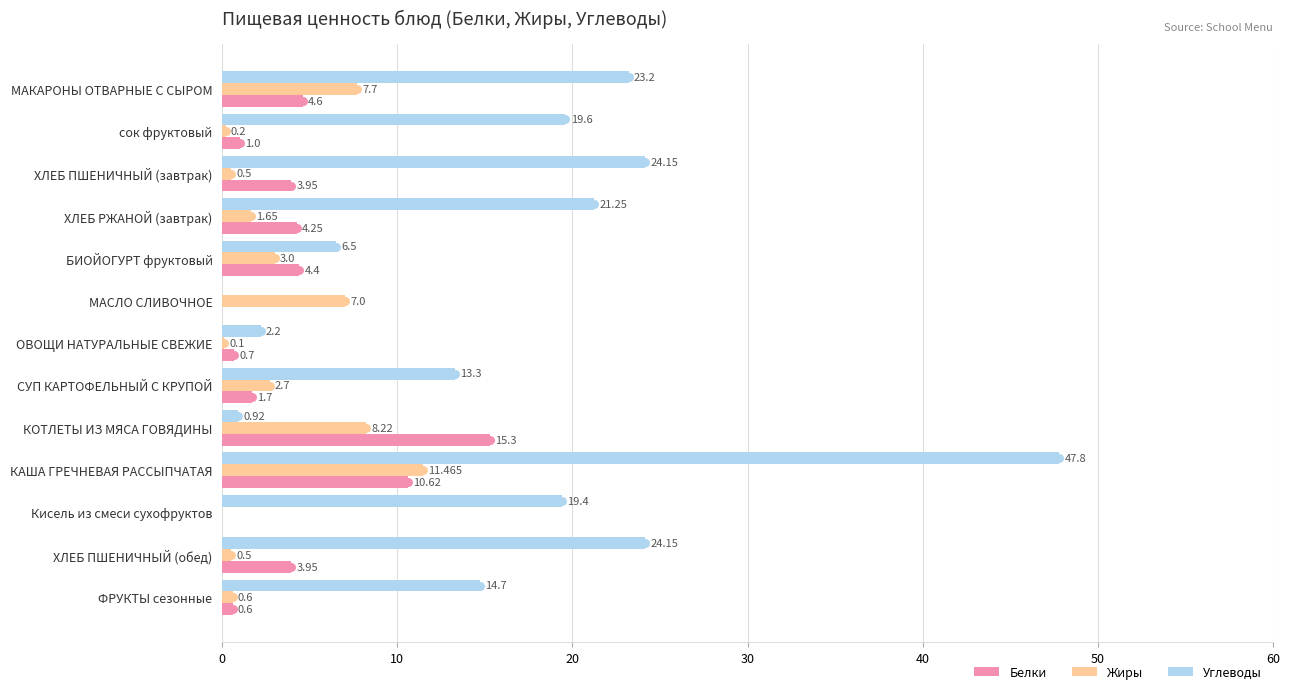

Is the value of Белки at БИОЙОГУРТ фруктовый greater than the value of Углеводы at СУП КАРТОФЕЛЬНЫЙ С КРУПОЙ?

No